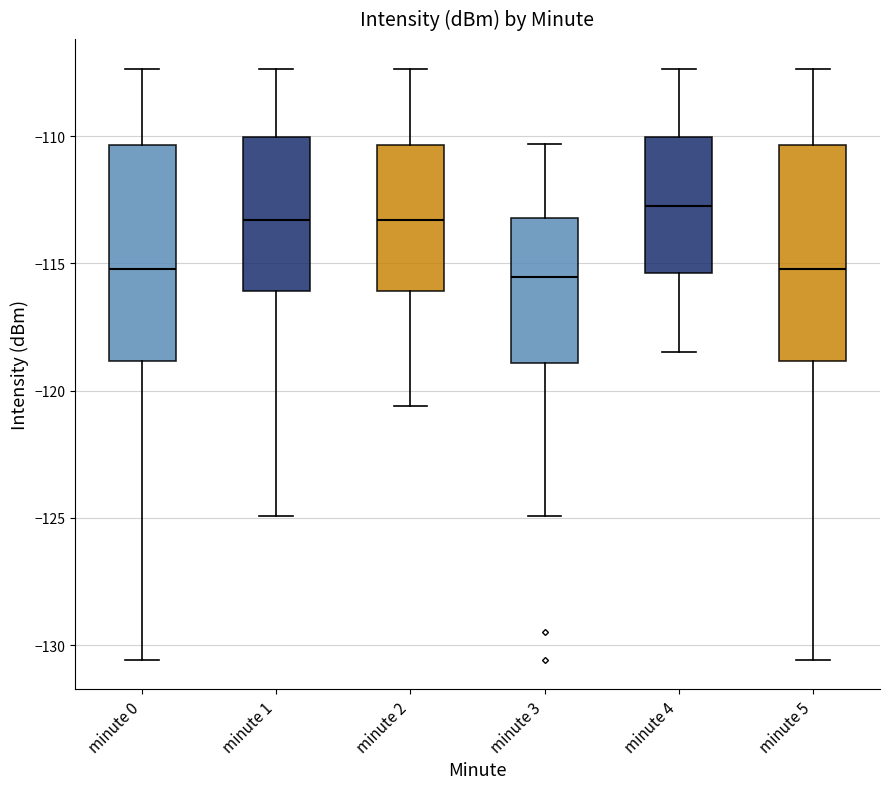

Where is the upper edge of the box for minute 4 on the y-axis? The values are not printed on the chart, so give them approximately, as read against the axis.

-110.0